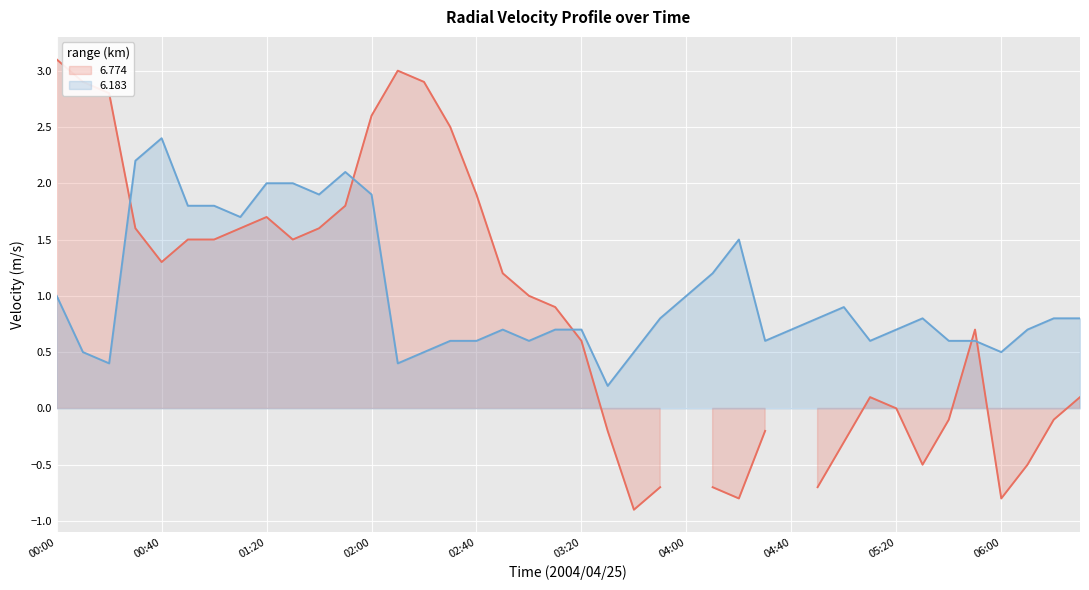

What is the change in value from 00:20 to 05:20?

+0.3